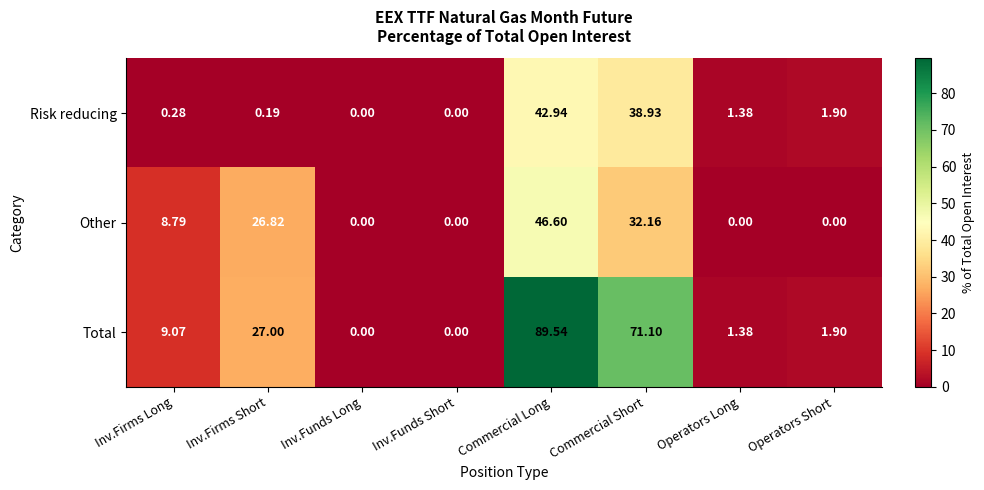

Which category has the highest value across all series?

Commercial Long